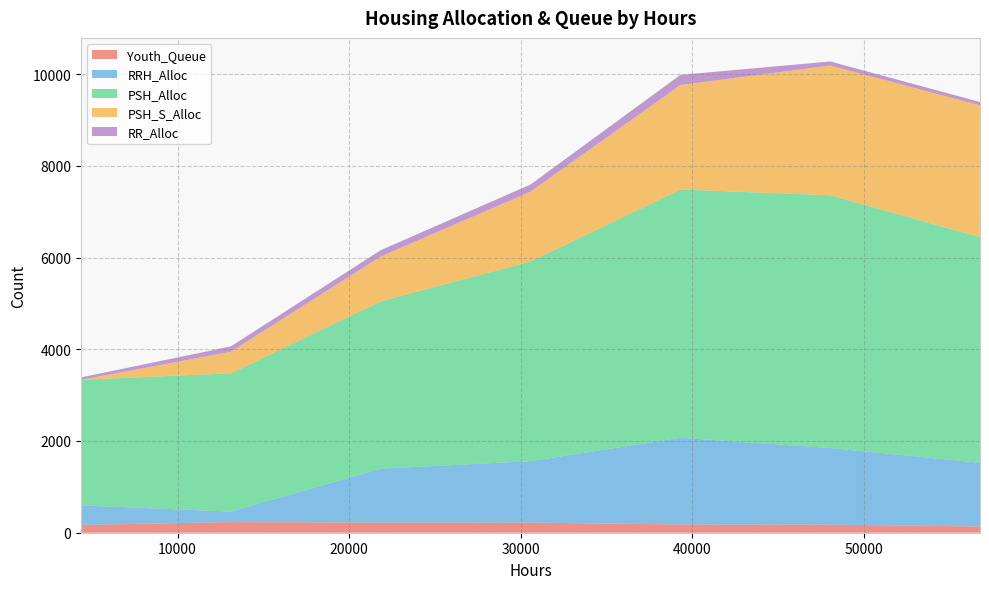

Reading right to left, what are all the values shown in this chart?

Youth_Queue: 137	176	180	221	222	232	170
RRH_Alloc: 1388	1671	1890	1339	1174	228	427
PSH_Alloc: 4917	5509	5412	4353	3649	3016	2736
PSH_S_Alloc: 2875	2829	2279	1522	977	469	0
RR_Alloc: 73	89	220	156	137	117	53